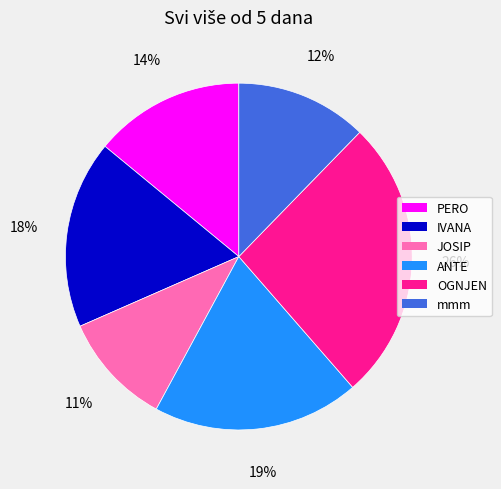

Count the number of slices in the pie.

6